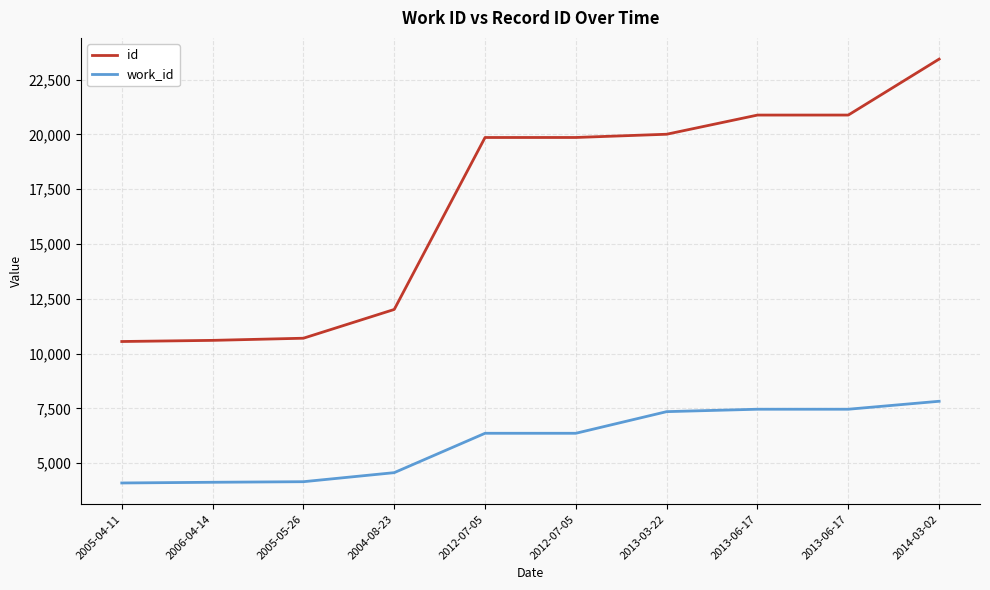

List the series in order of their peak value, lowest first.

work_id, id